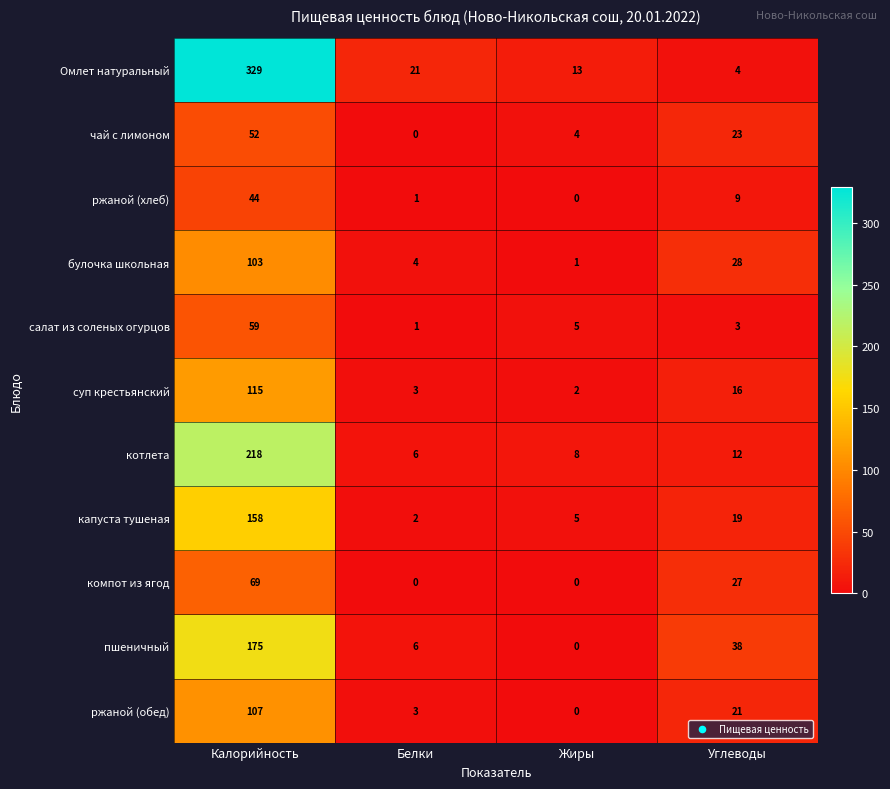

Between Калорийность and Углеводы, which series saw the biggest shift?

Омлет натуральный